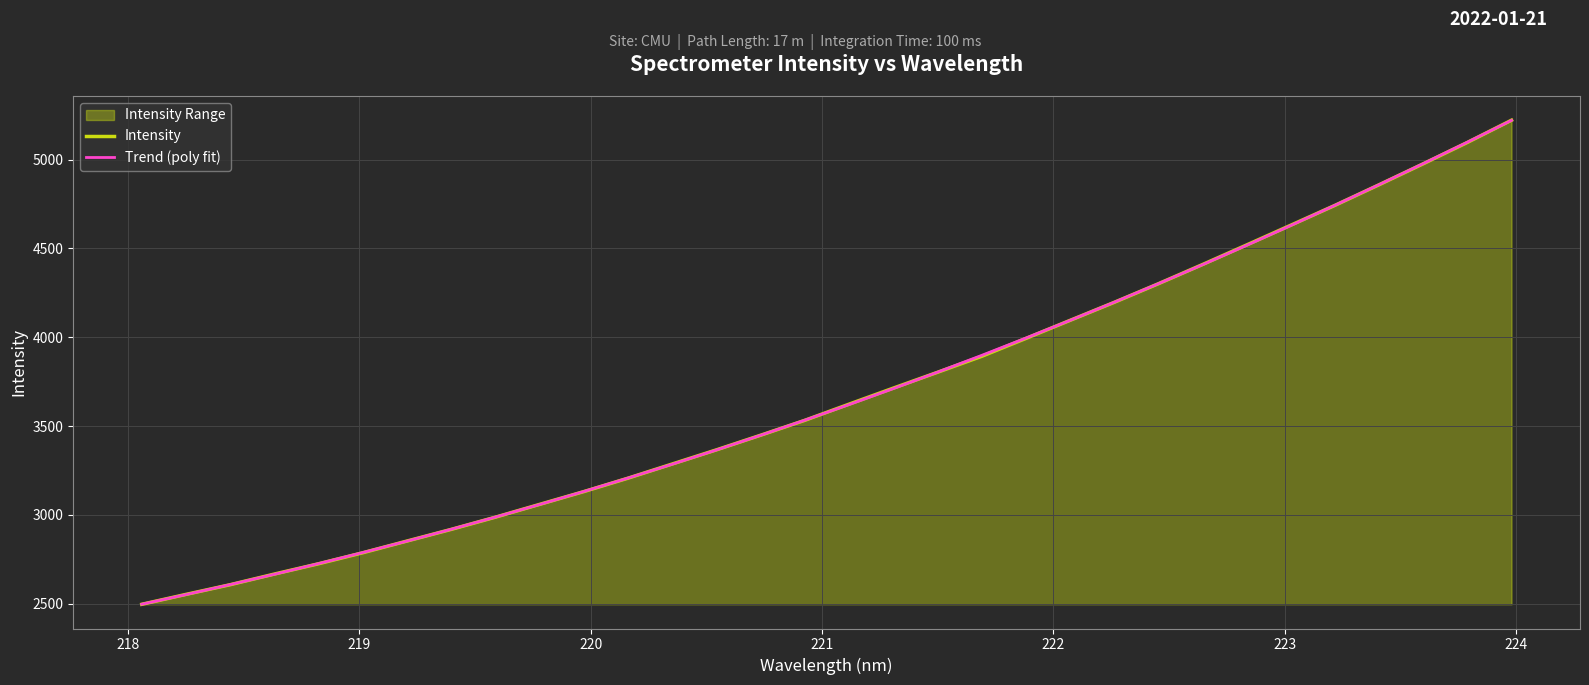

What is the lowest value of the Intensity series?

2497.2